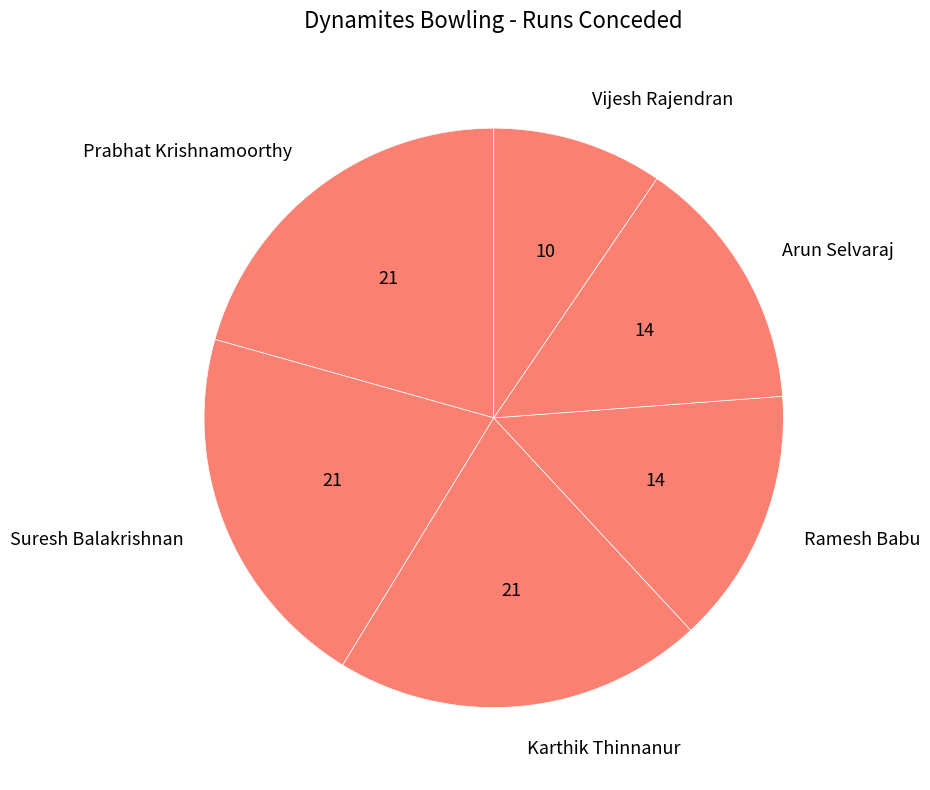

Combined, do Suresh Balakrishnan and Prabhat Krishnamoorthy account for over 50%?

No